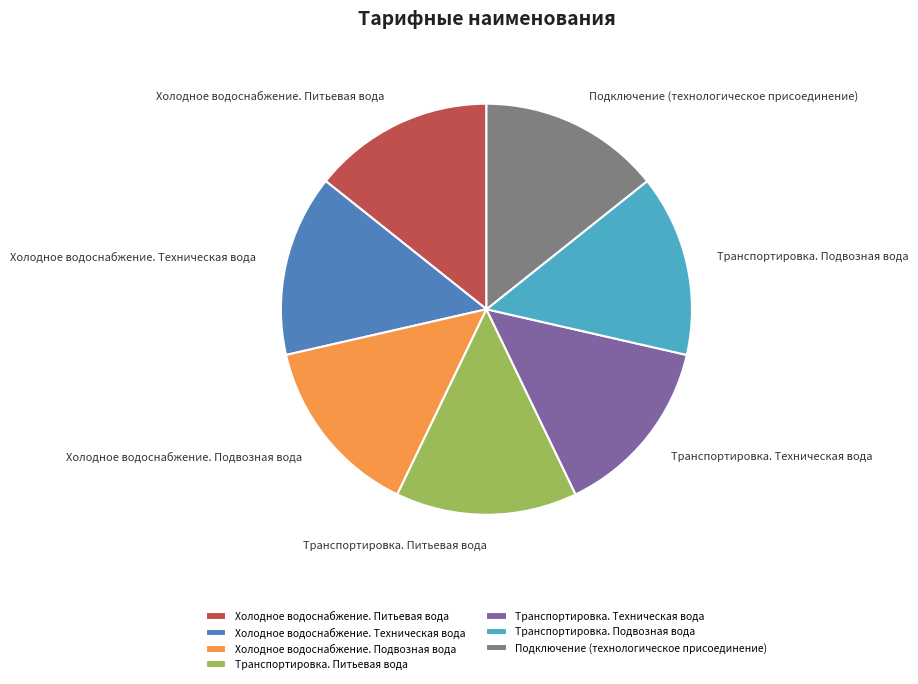

To the nearest percent, what percentage of the pie is Подключение (технологическое присоединение)?

14%